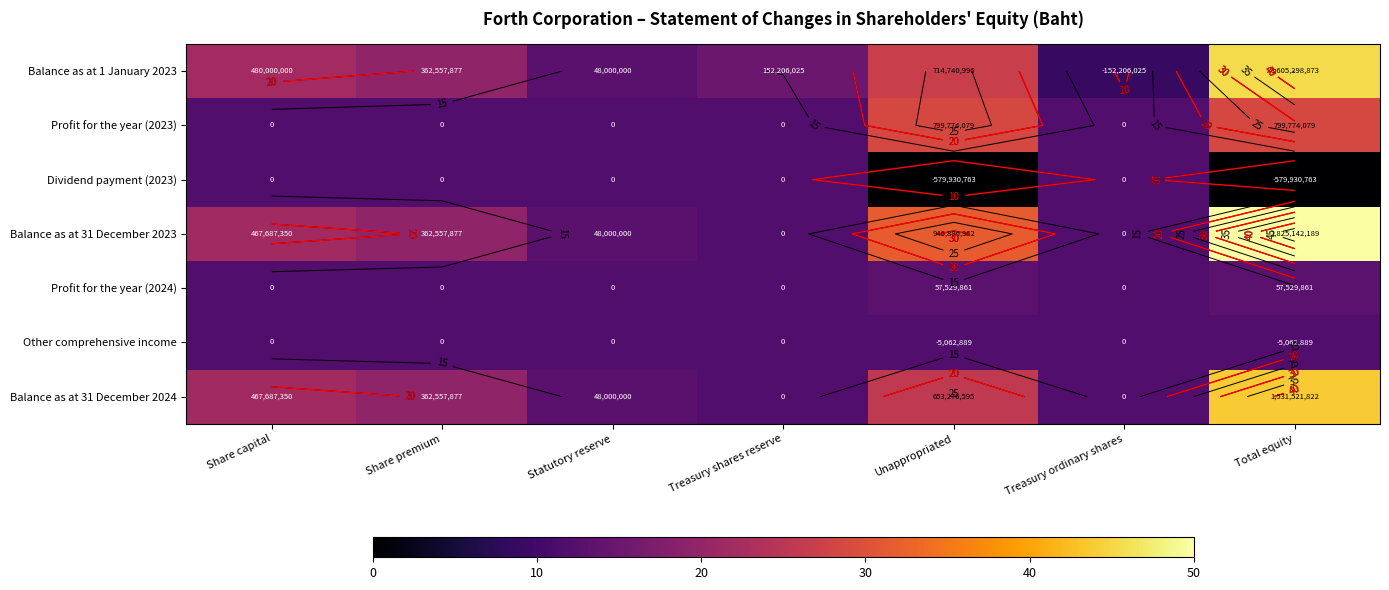

At which label does Profit for the year (2024) reach its minimum?

Share capital